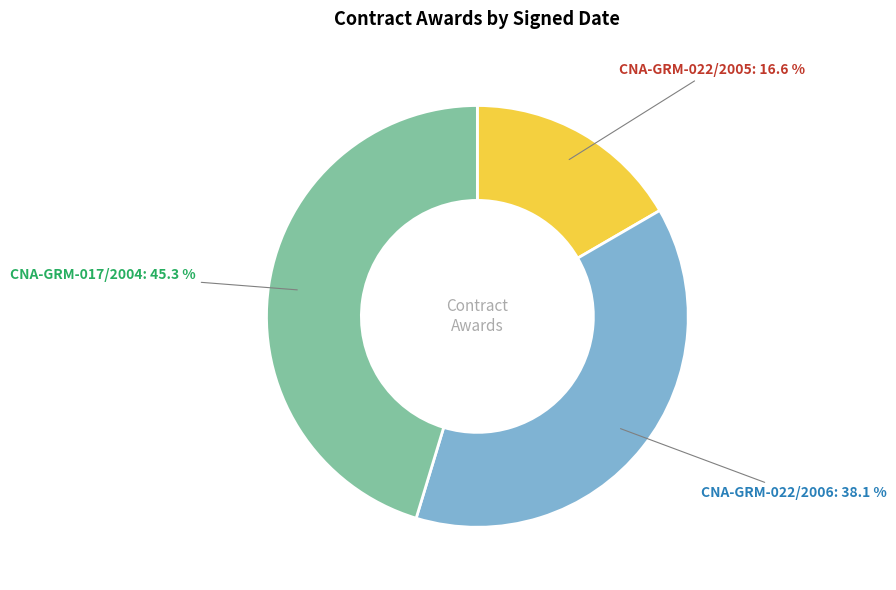

What is the smallest slice in the pie chart?

CNA-GRM-022/2005